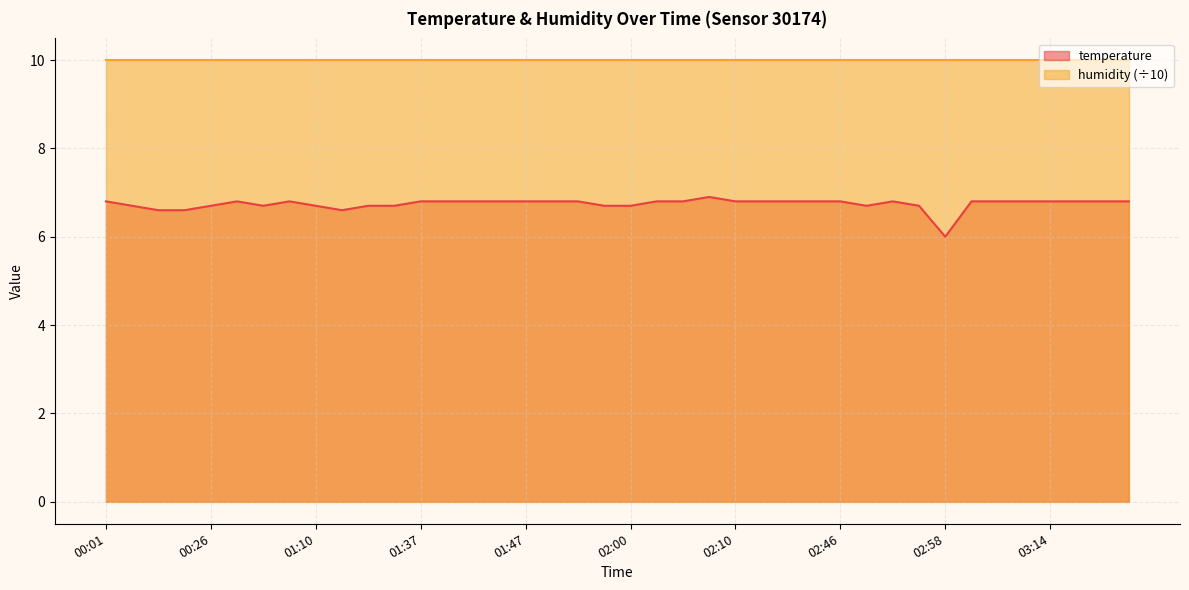

How many lines are shown in the chart?

2